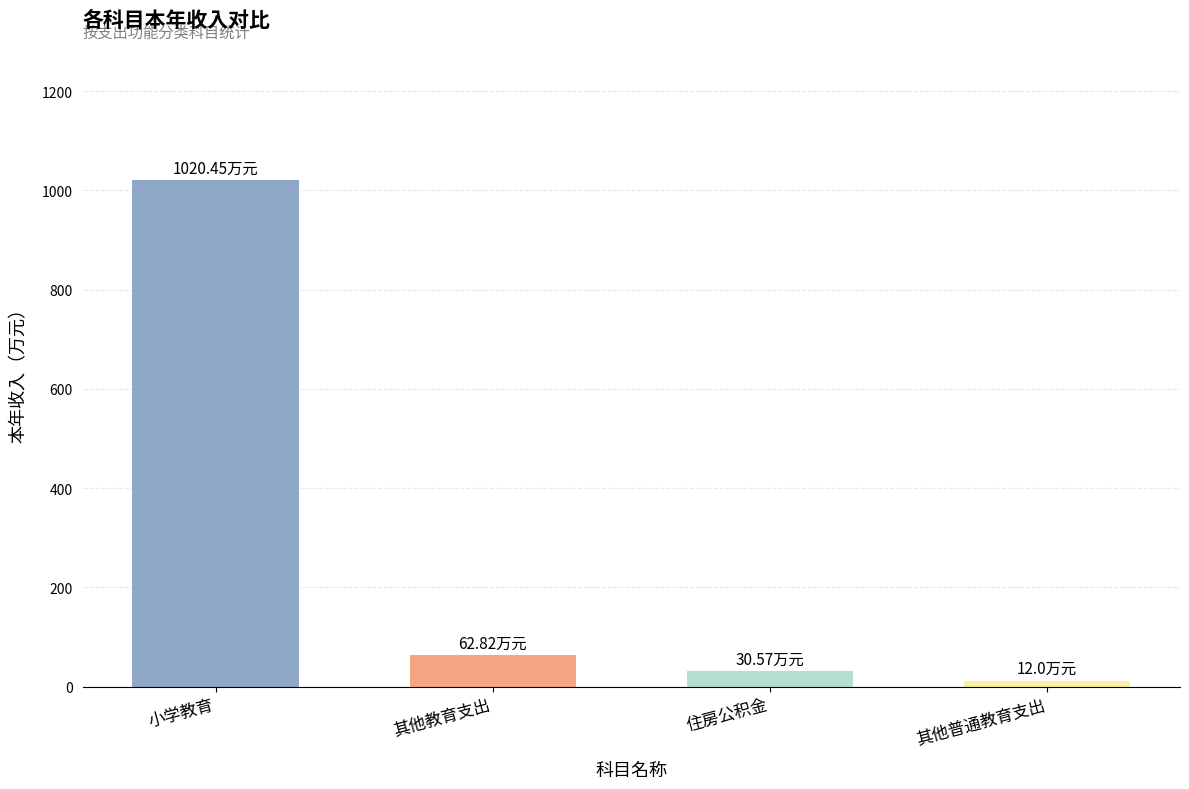

What is the average value?

281.5